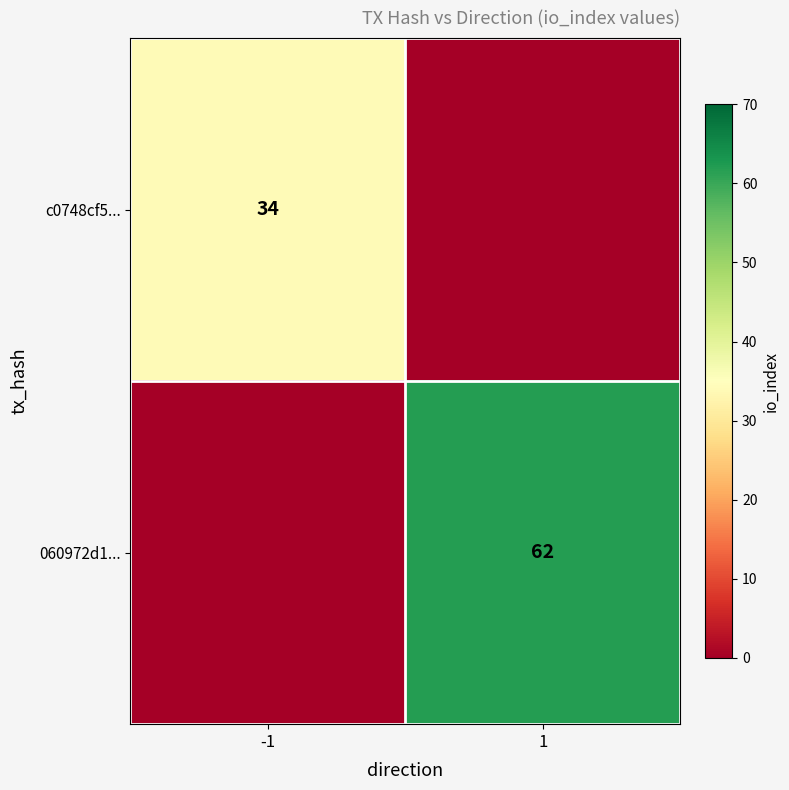

Which has a higher value, 1 or -1?

-1